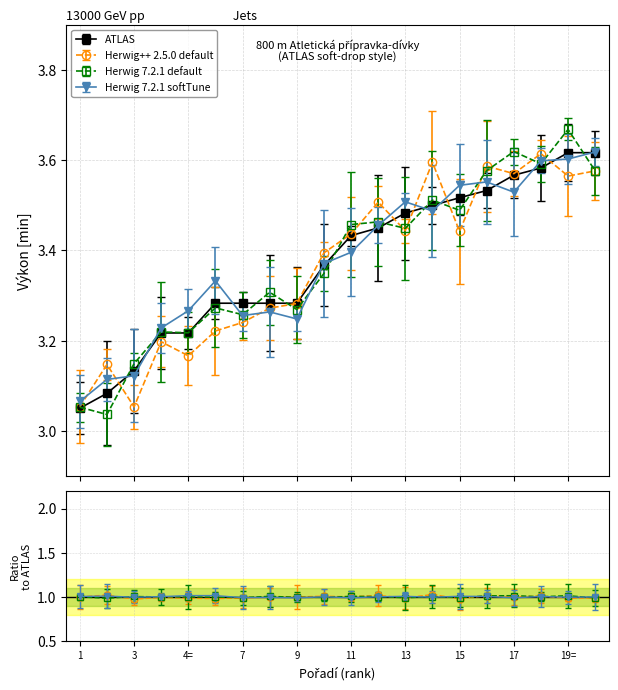

What are all the series names shown in the legend?

ATLAS, Herwig++ 2.5.0 default, Herwig 7.2.1 default, Herwig 7.2.1 softTune